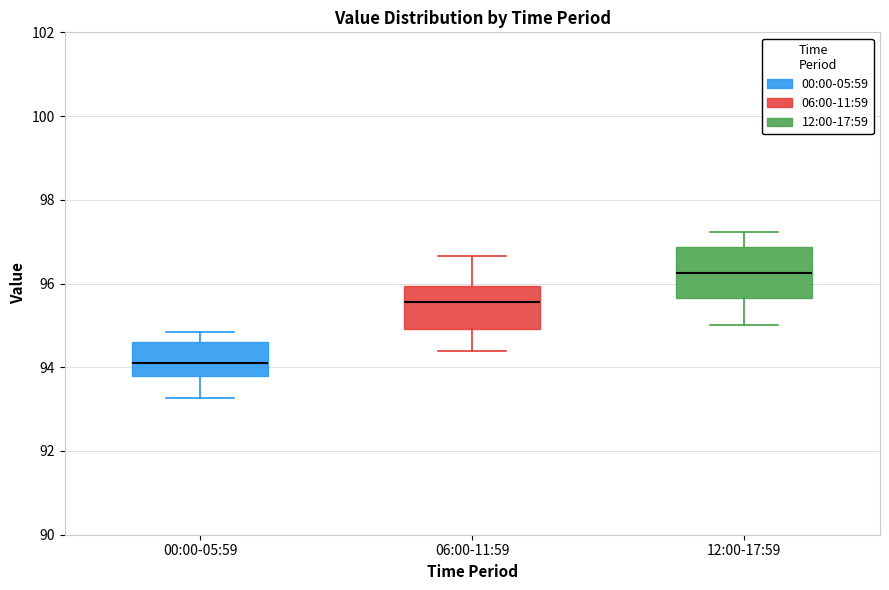

Where does the median line of the box for 12:00-17:59 sit on the y-axis? The values are not printed on the chart, so give them approximately, as read against the axis.

96.2